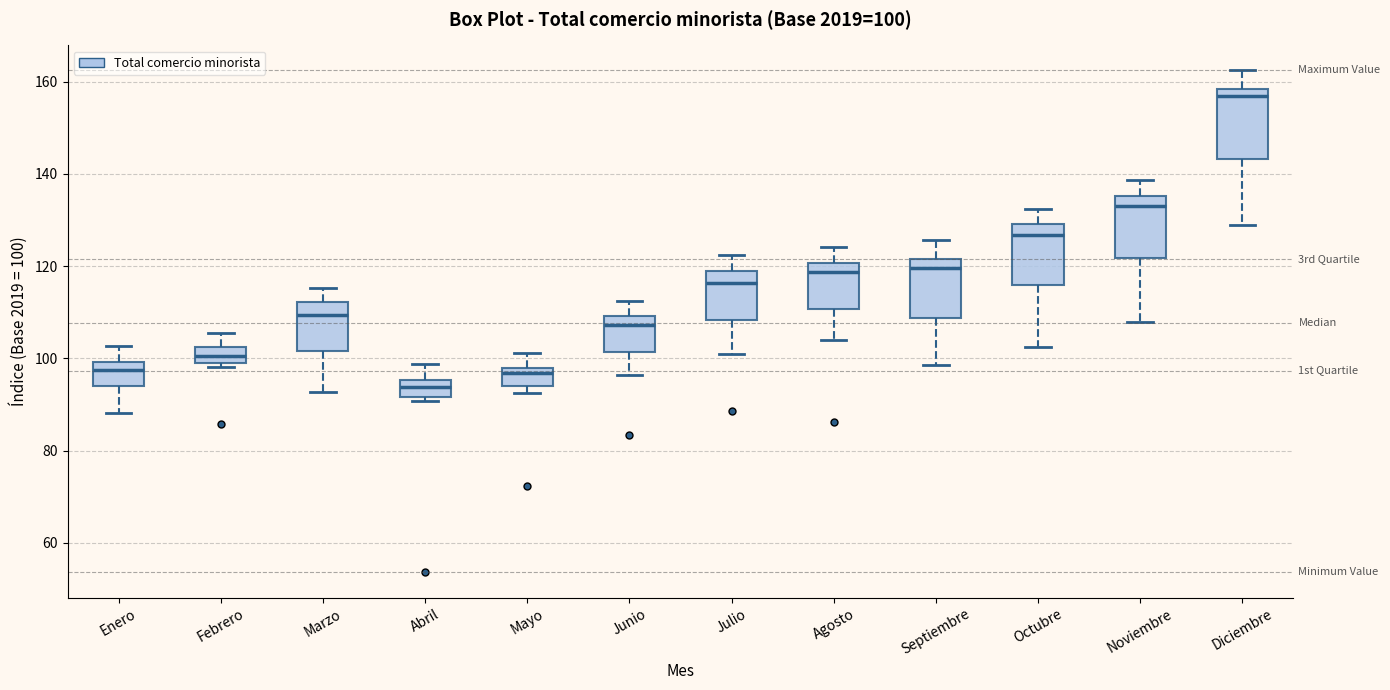

Which box has the lowest median line?

Abril